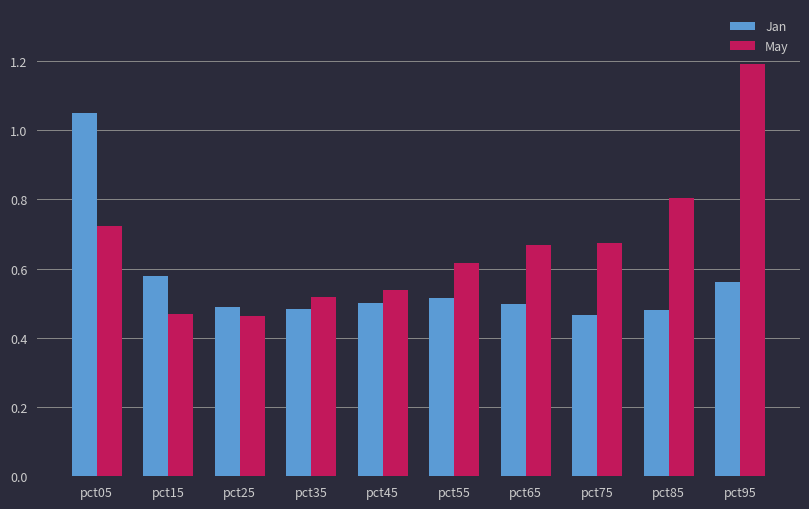

Rank the series by their maximum value, from lowest to highest.

Jan, May